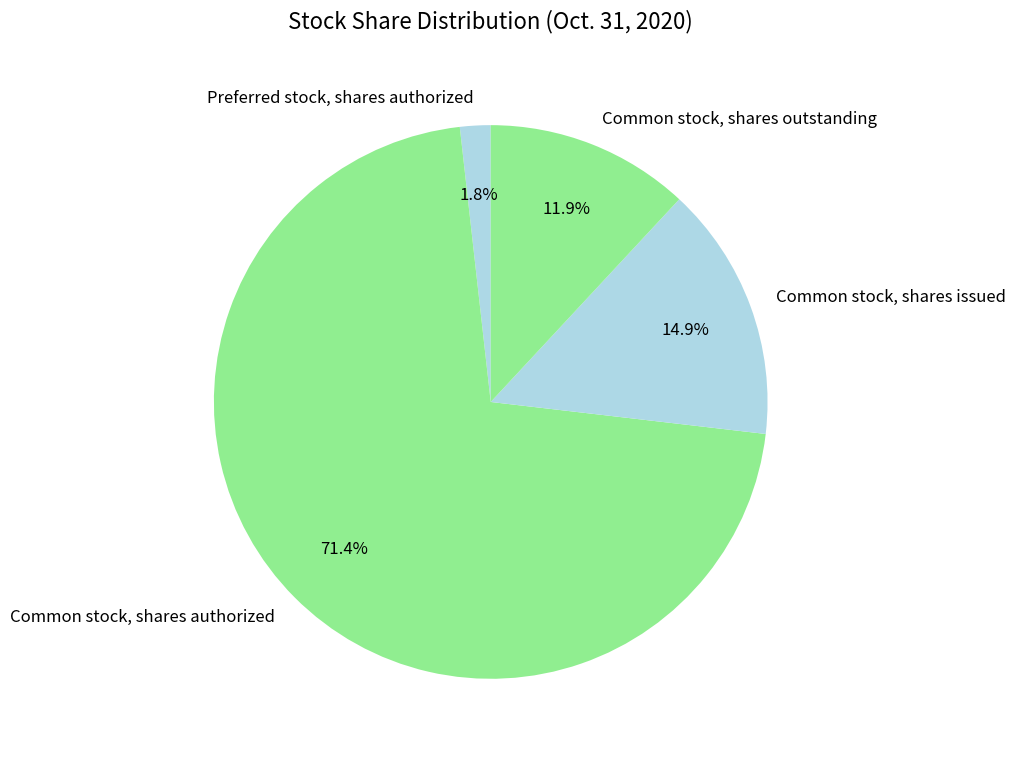

Is the sum of Common stock, shares issued and Common stock, shares authorized greater than half?

Yes